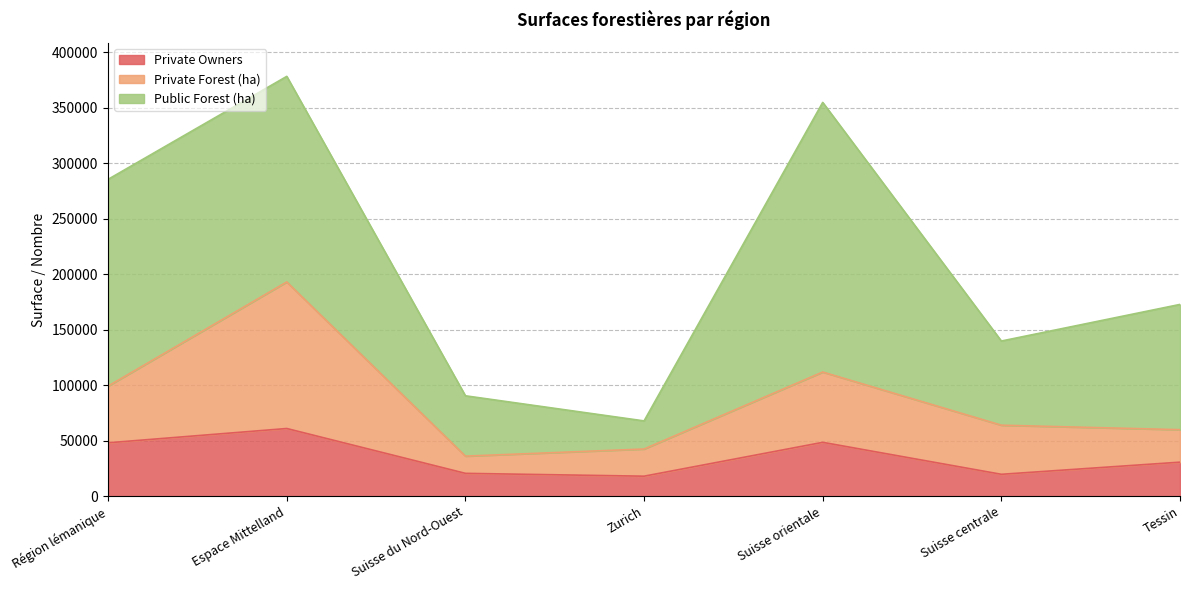

In Private Forest (ha), how many points are higher than both neighbors (excluding endpoints)?

2